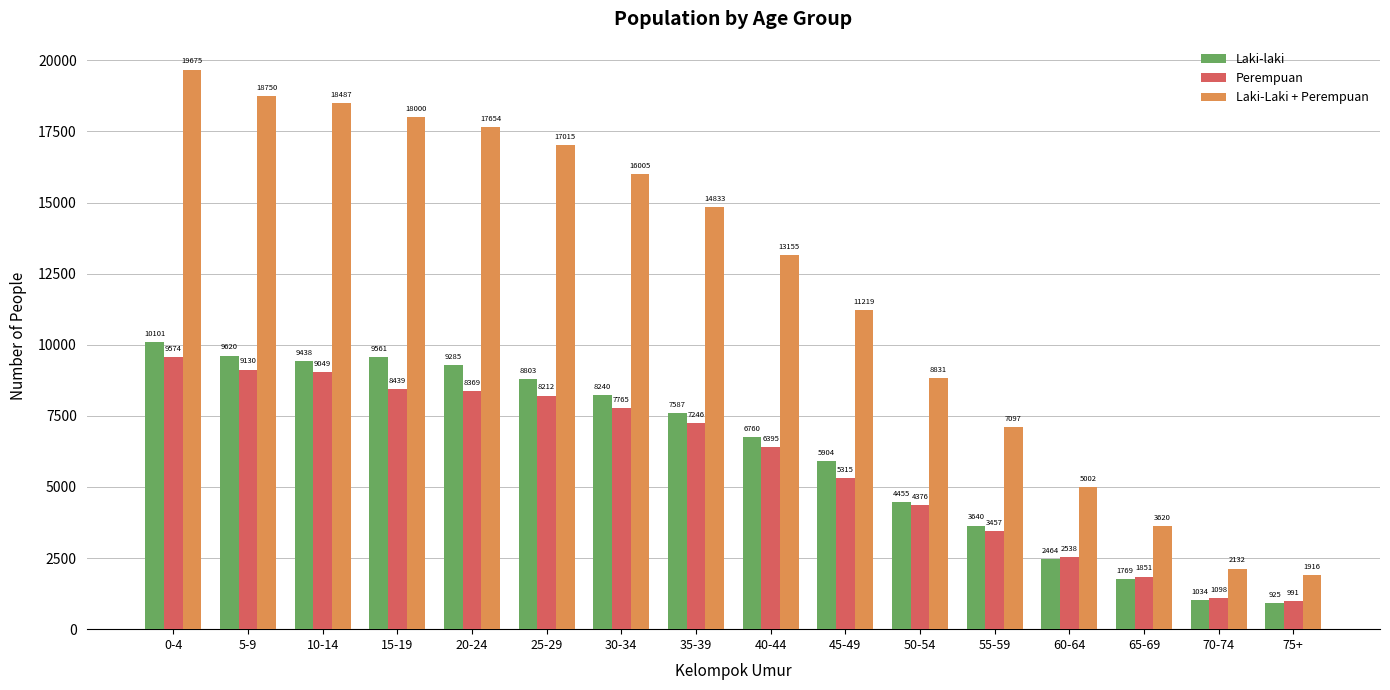

List the series in order of their peak value, lowest first.

Perempuan, Laki-laki, Laki-Laki + Perempuan